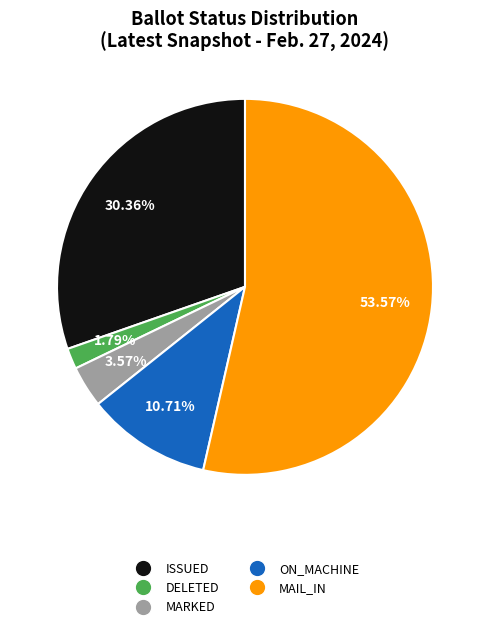

Is the sum of DELETED and ON_MACHINE greater than half?

No